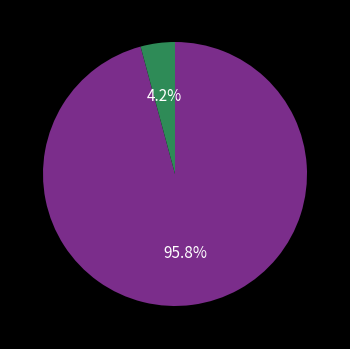

Does any single category account for the majority?

Yes